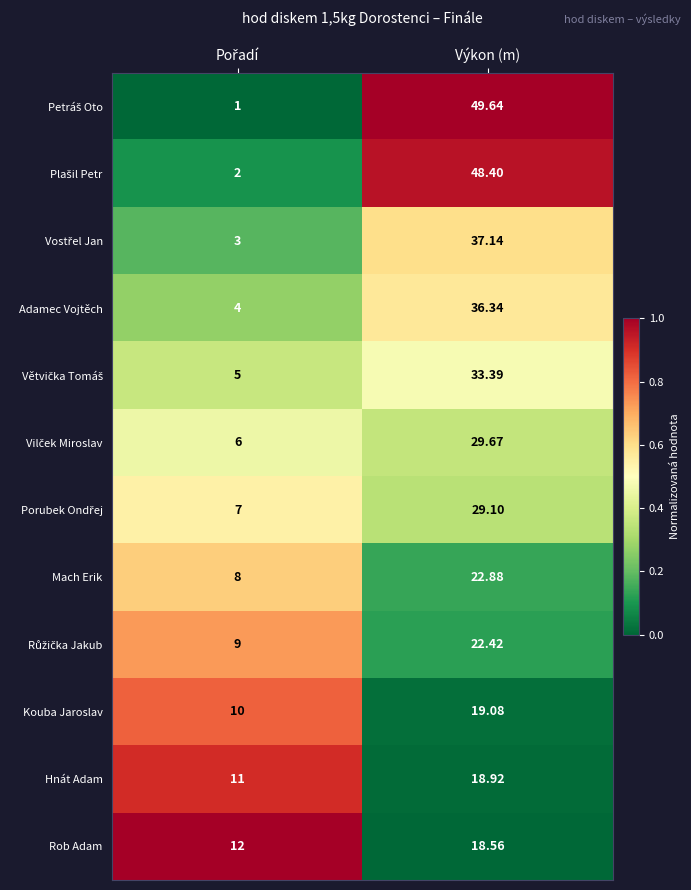

At which label does Rob Adam first exceed 18?

Výkon (m)